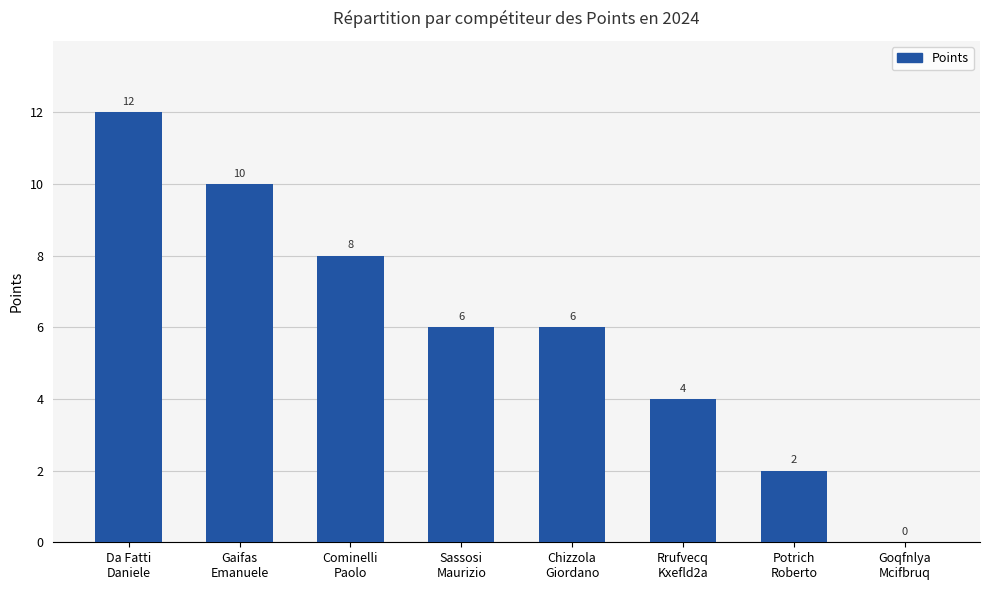

What is the difference between the values at Gaifas
Emanuele and Chizzola
Giordano?

4